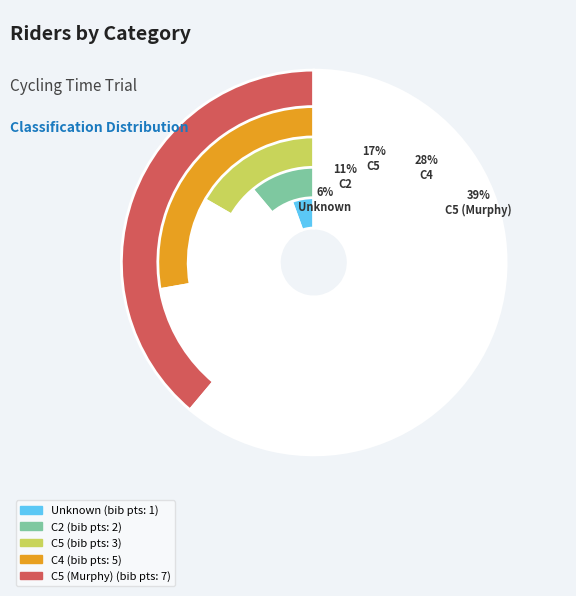

Is it true that C4 is 42% of the pie?

False